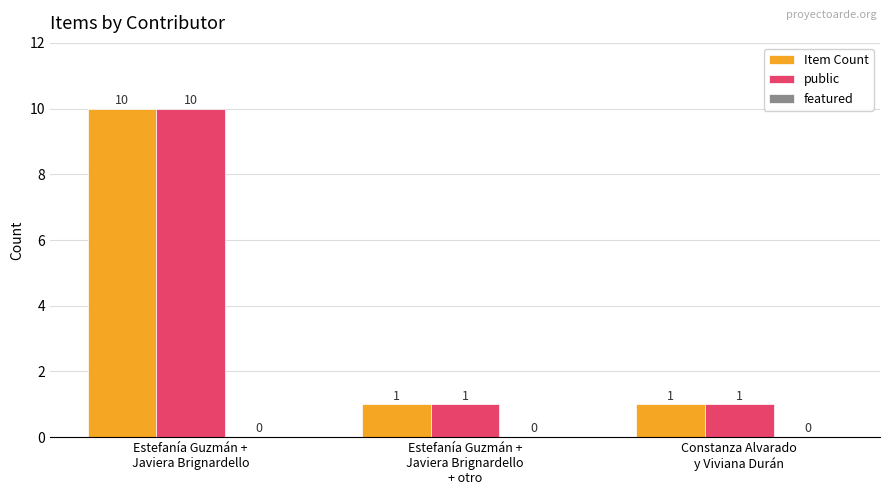

At which category is the sum across all series the highest?

Estefanía Guzmán +
Javiera Brignardello